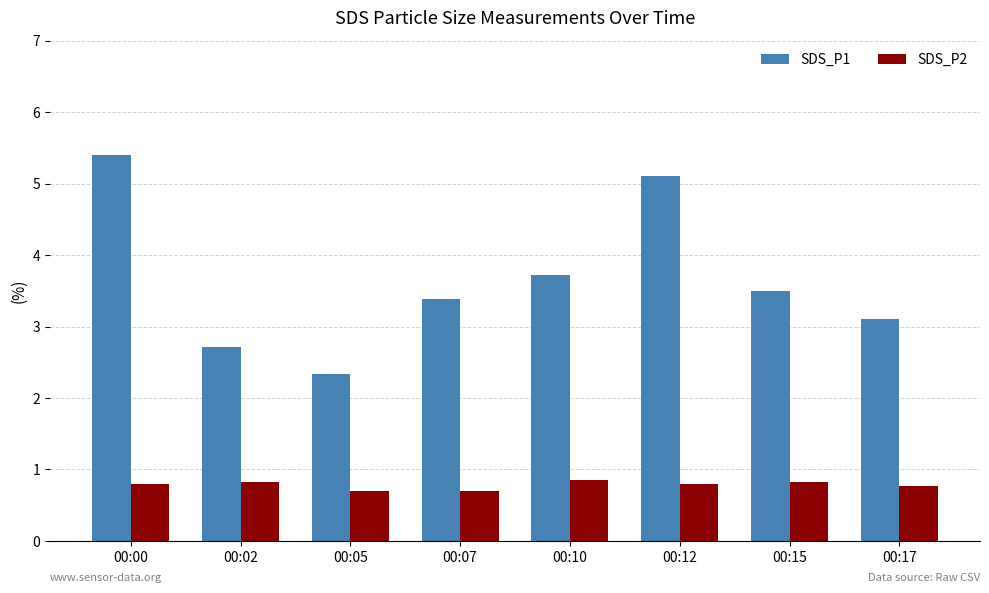

What is the difference between the SDS_P1 values at 00:02 and 00:15?

0.8